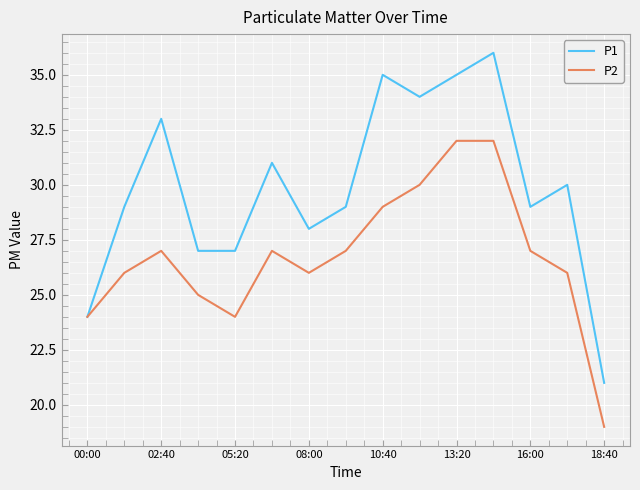

List the series in order of their overall mean, lowest first.

P2, P1